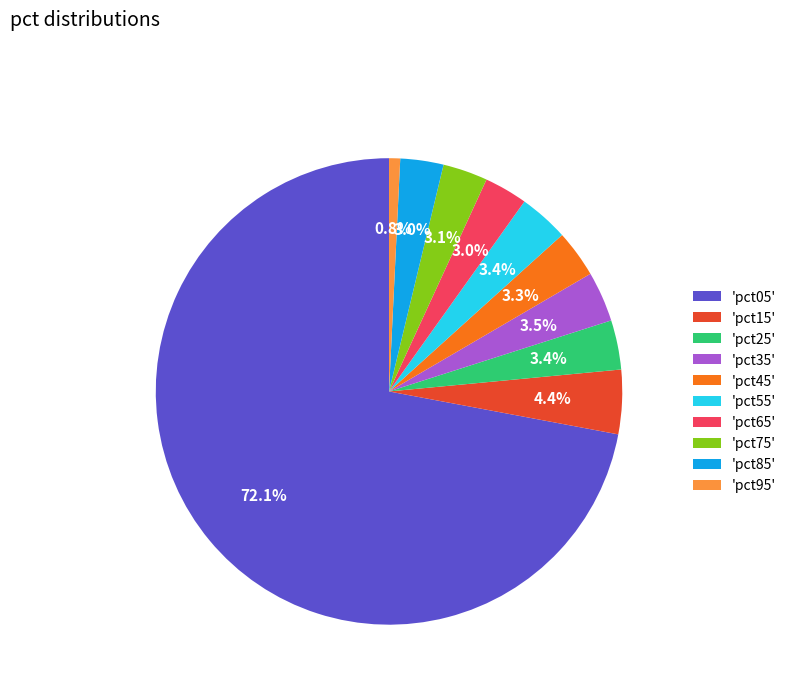

What portion of the pie excludes 'pct35'?

96.5%